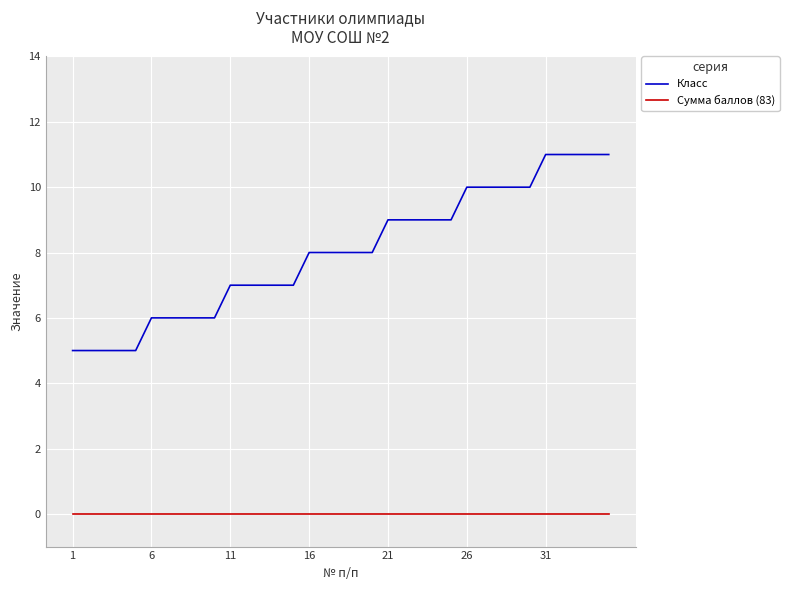

Reading right to left, list all the values displayed in this chart.

Класс: 11	11	11	11	11	10	10	10	10	10	9	9	9	9	9	8	8	8	8	8	7	7	7	7	7	6	6	6	6	6	5	5	5	5	5
Сумма баллов (83): 0	0	0	0	0	0	0	0	0	0	0	0	0	0	0	0	0	0	0	0	0	0	0	0	0	0	0	0	0	0	0	0	0	0	0